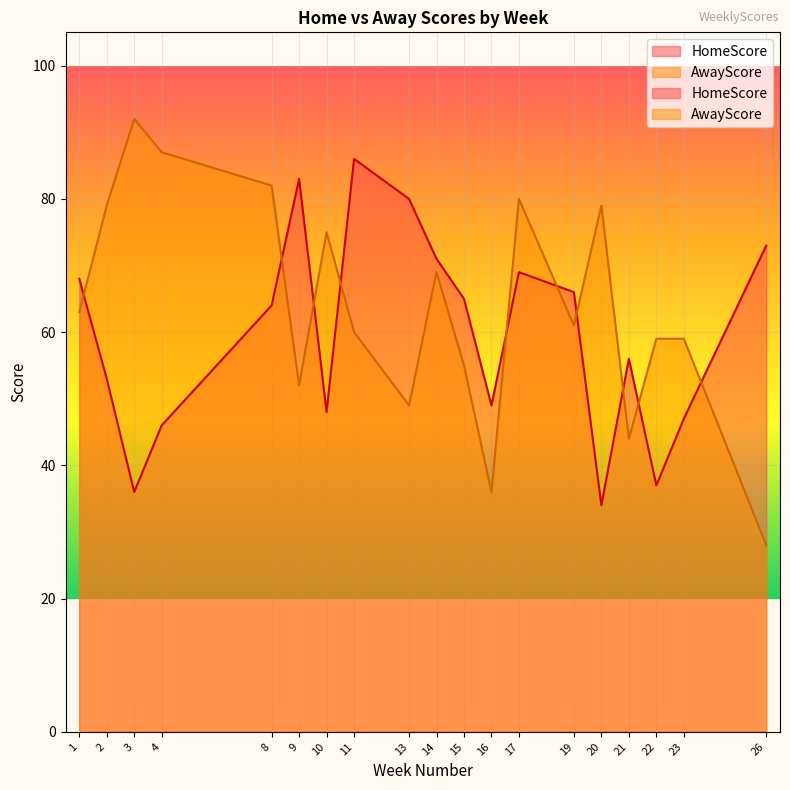

Reading left to right, extract all data points from this chart.

HomeScore: 68	53	36	46	64	83	48	86	80	71	65	49	69	66	34	56	37	47	73
AwayScore: 63	79	92	87	82	52	75	60	49	69	55	36	80	61	79	44	59	59	28